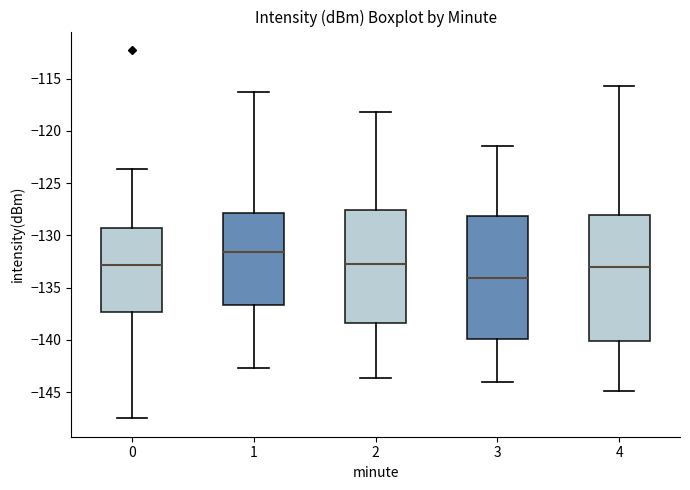

Which box has the lowest median line?

3